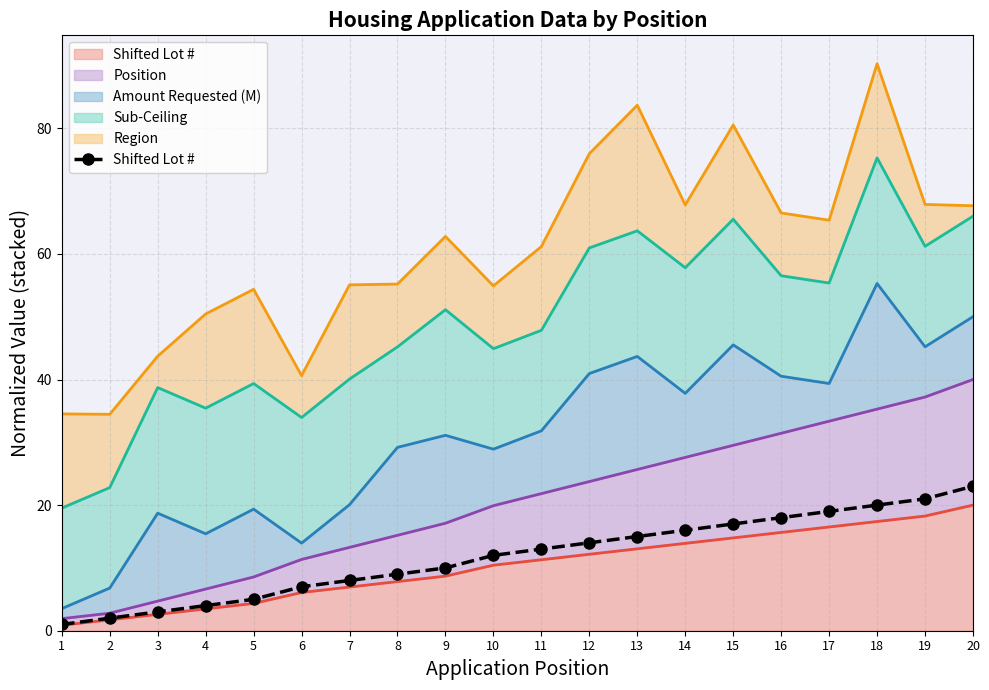

List the labels in order of value, smallest first.

1, 2, 3, 4, 5, 6, 7, 8, 9, 10, 11, 12, 13, 14, 15, 16, 17, 18, 19, 20